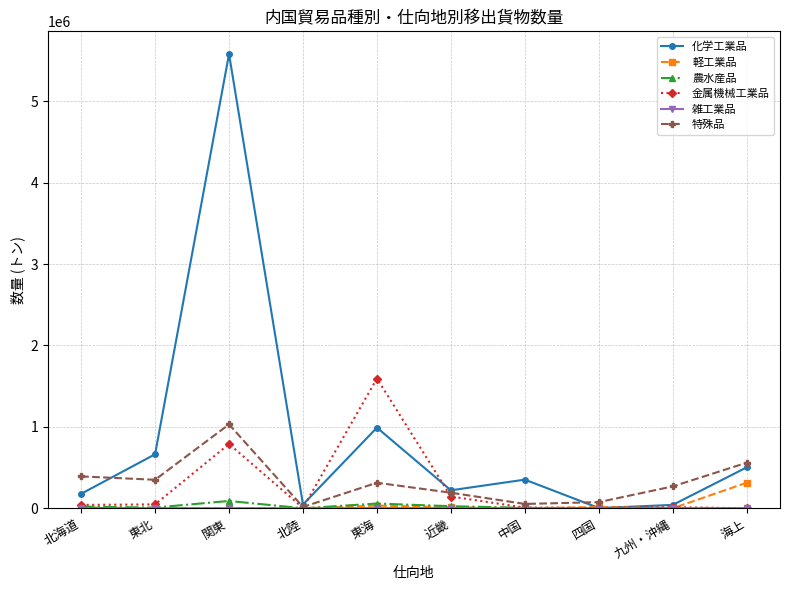

What is the difference between the highest and lowest values at 関東?

5580755